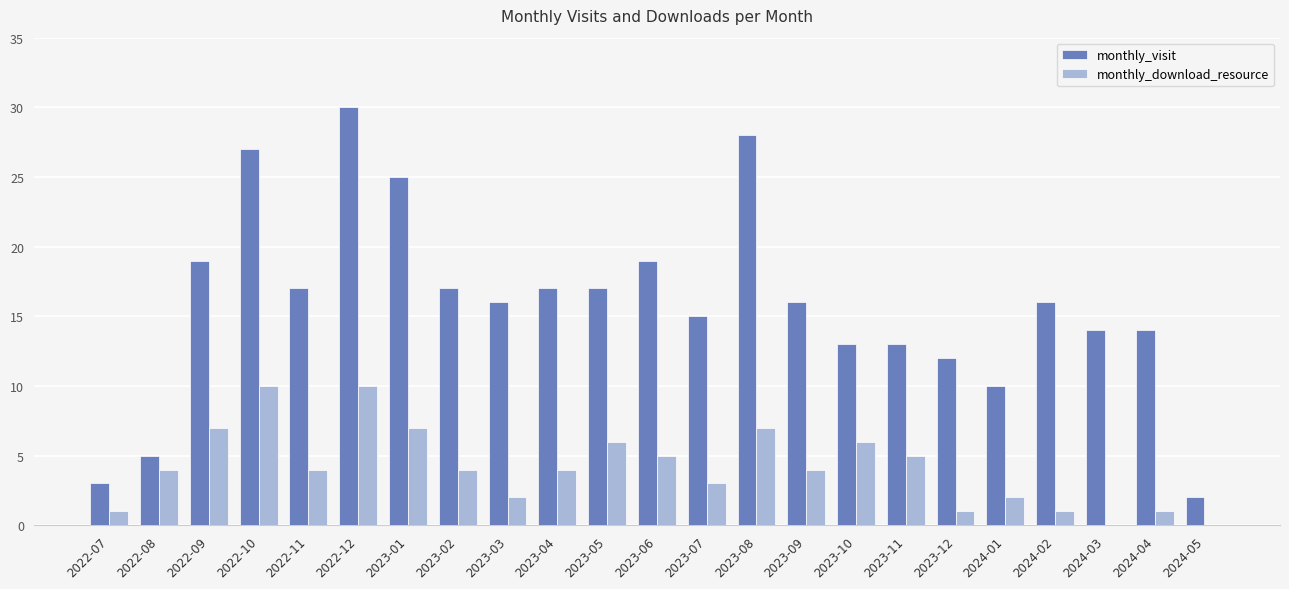

Which label corresponds to the largest value in the chart?

2022-12